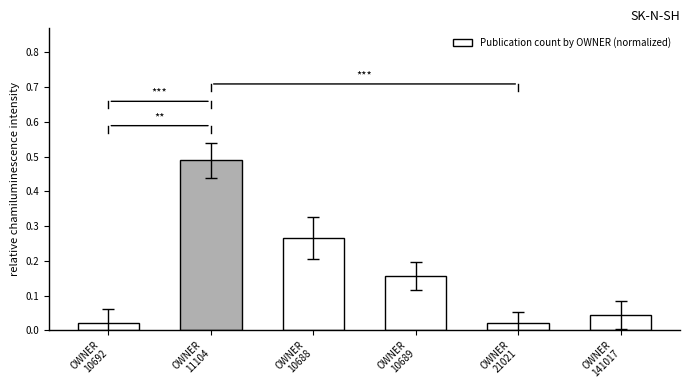

Between OWNER
21021 and OWNER
10689, which is larger?

OWNER
10689